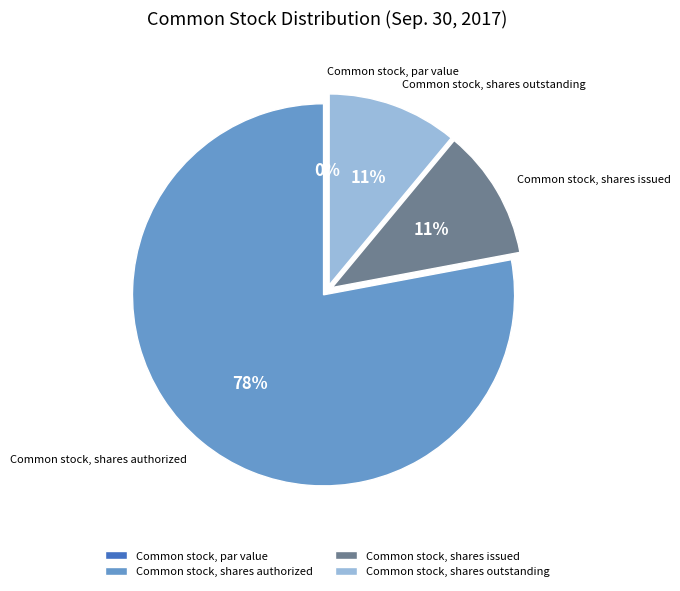

How many slices are in this pie chart?

4